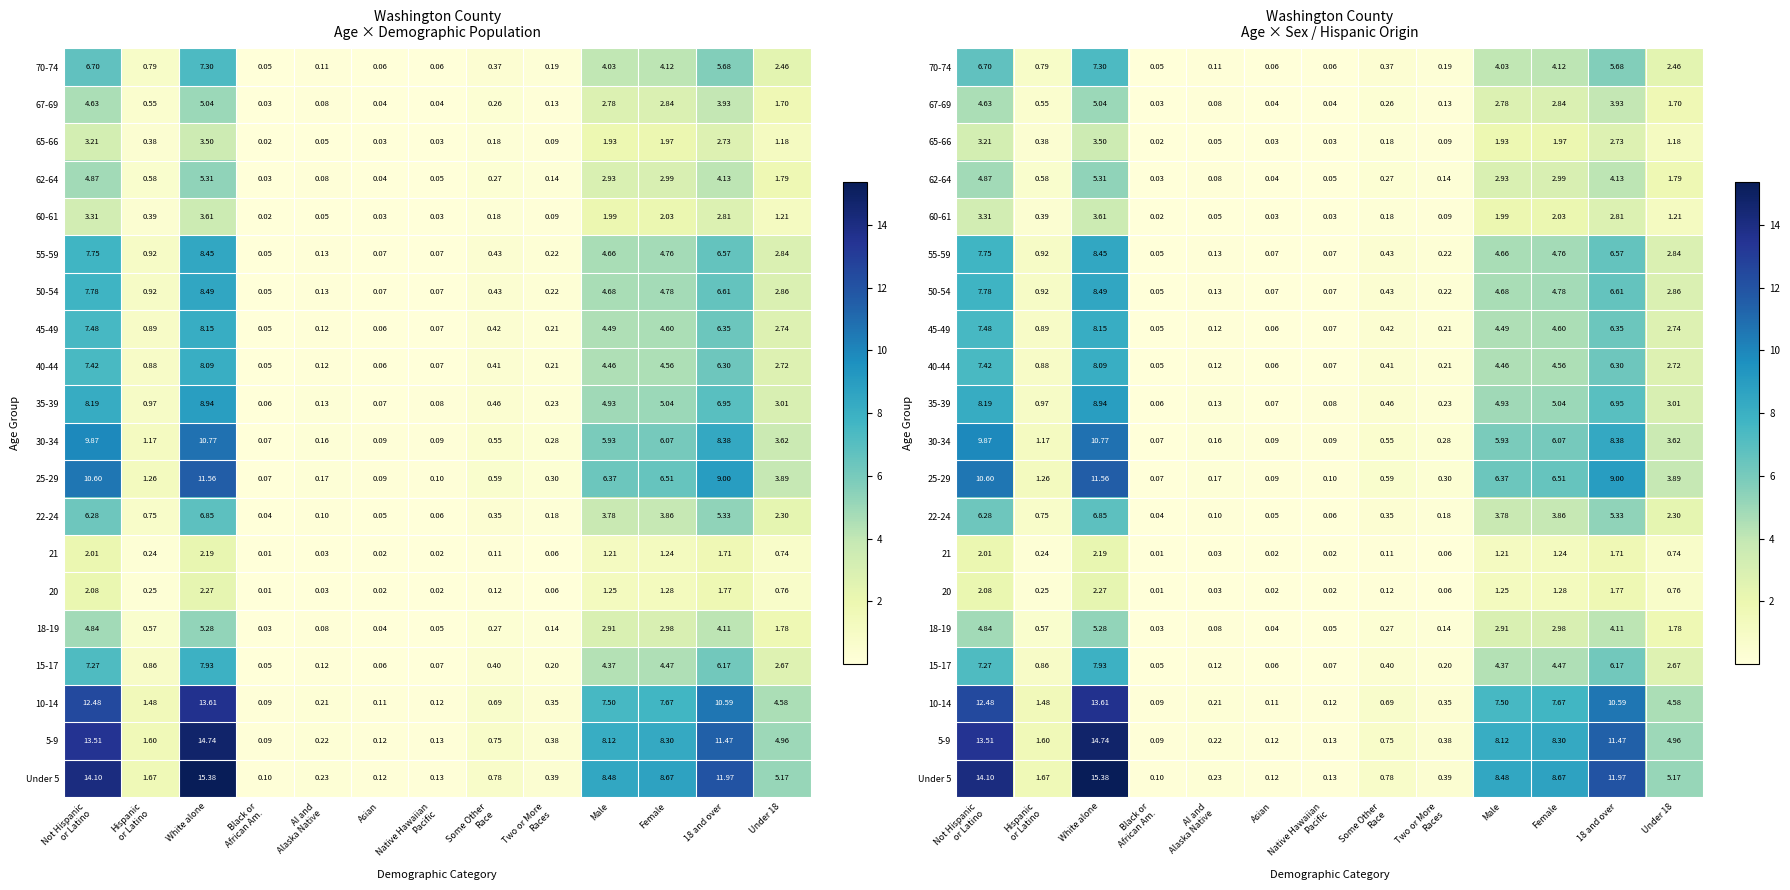

What is the average value of the 21 series?

0.7